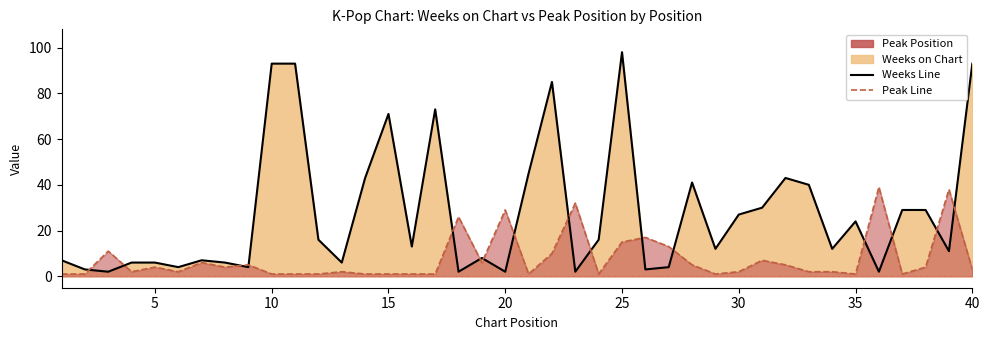

Reading left to right, what are all the values shown in this chart?

Weeks on Chart: 7	3	2	6	6	4	7	6	4	93	93	16	6	43	71	13	73	2	8	2	45	85	2	16	98	3	4	41	12	27	30	43	40	12	24	2	29	29	11	93
Peak Position: 1	1	11	2	4	2	6	4	5	1	1	1	2	1	1	1	1	26	6	29	1	10	32	1	15	17	13	5	1	2	7	5	2	2	1	39	1	4	38	3